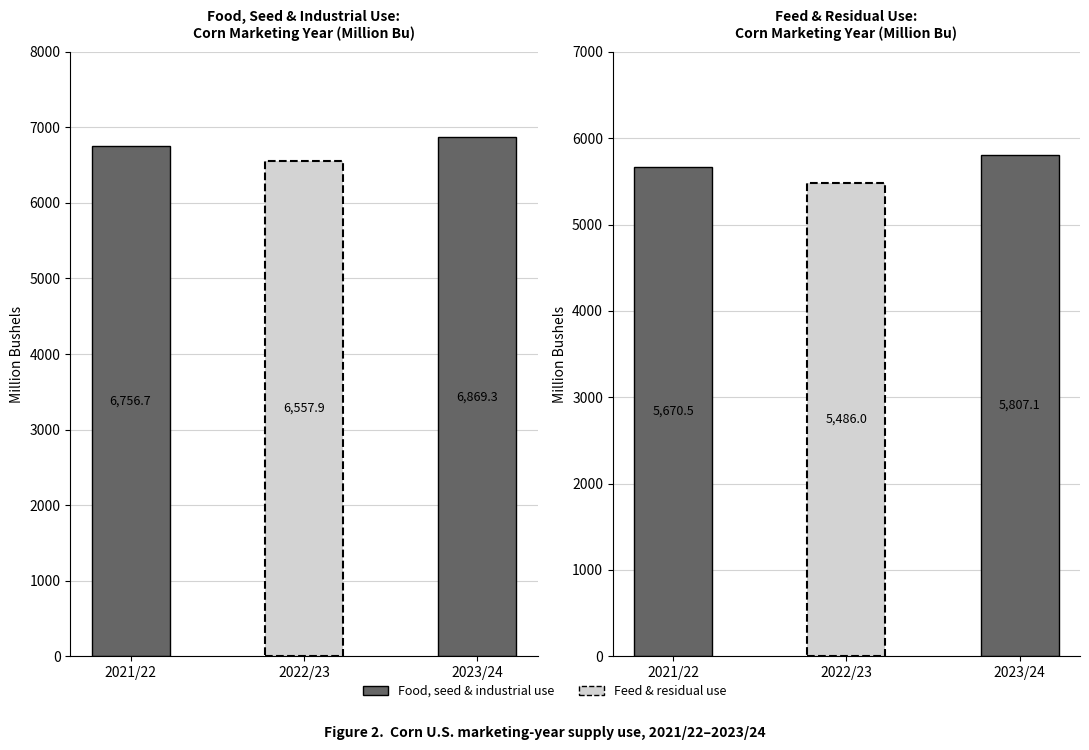

True or false: Food, seed, and industrial use has a value of 10156.2 at 2023/24.

False